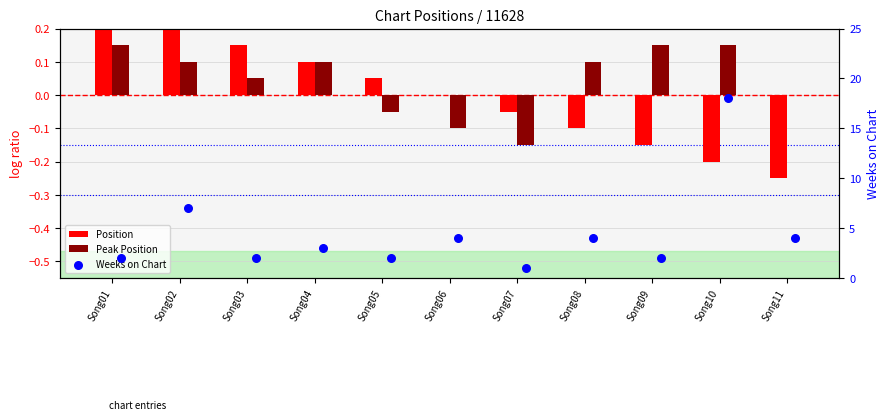

What are all the series names shown in the legend?

Position, Peak Position, Weeks on Chart